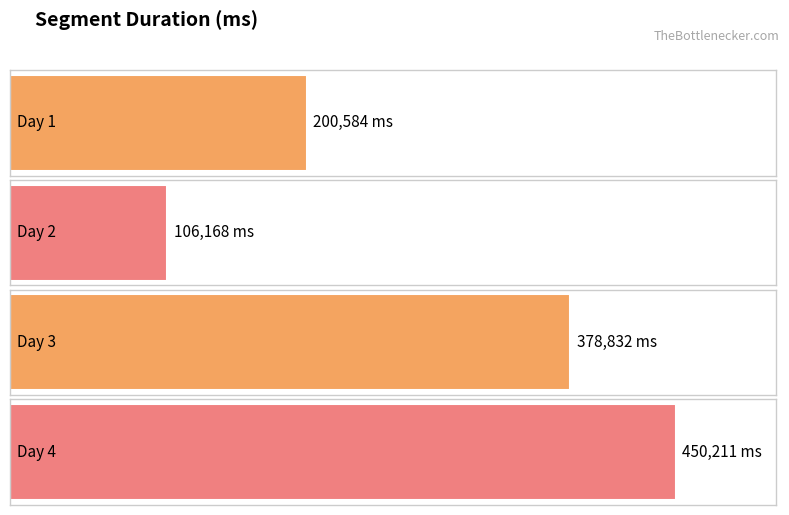

Count the values in the range 200584 to 450211.

3